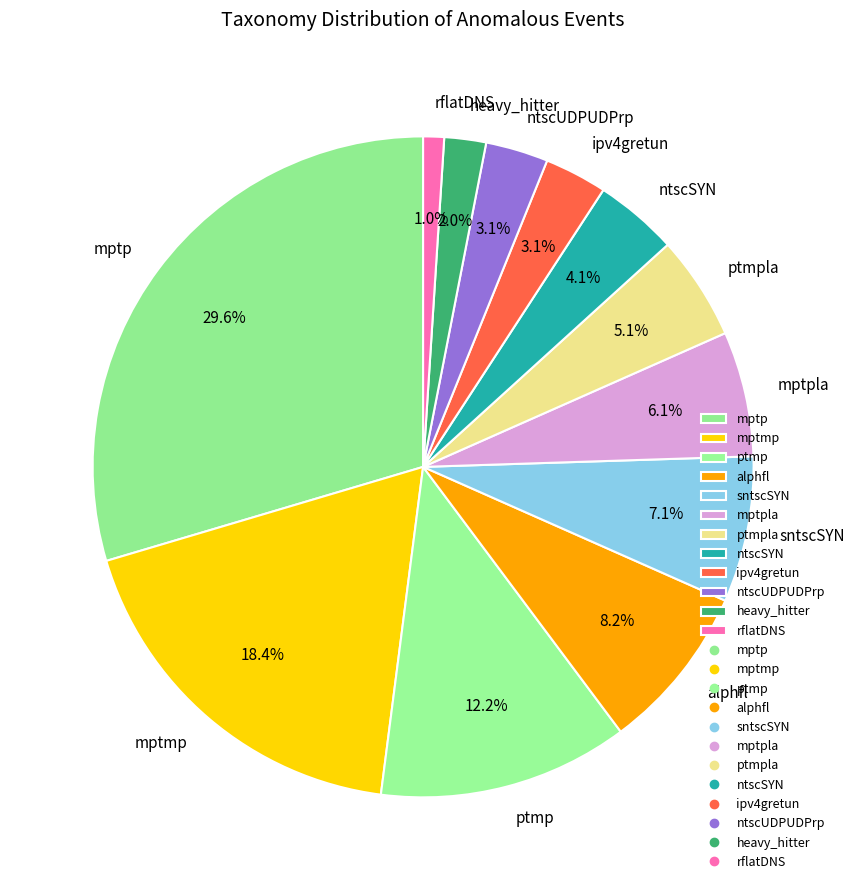

Combined, what portion of the pie is heavy_hitter and ntscSYN?

6.1%